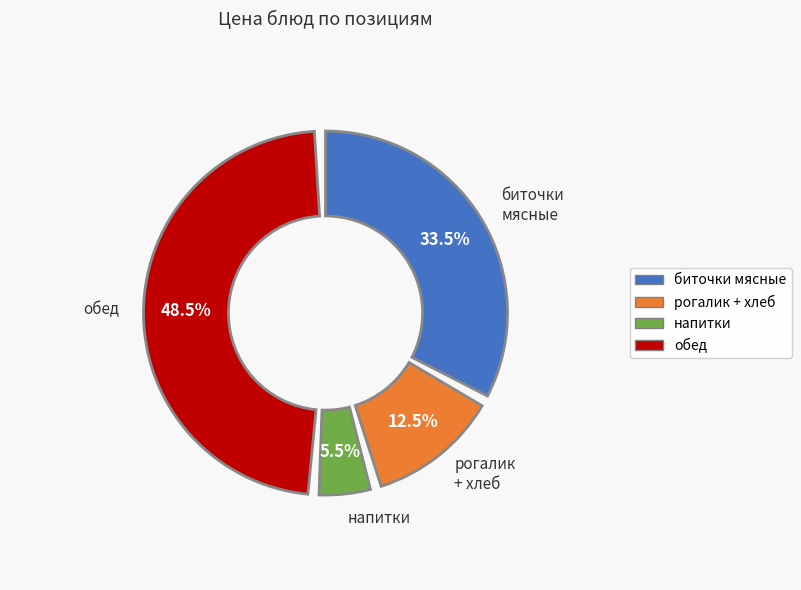

Combined, what portion of the pie is хлеб пшеничный йодированный and рогалик сахарный?

12.5%